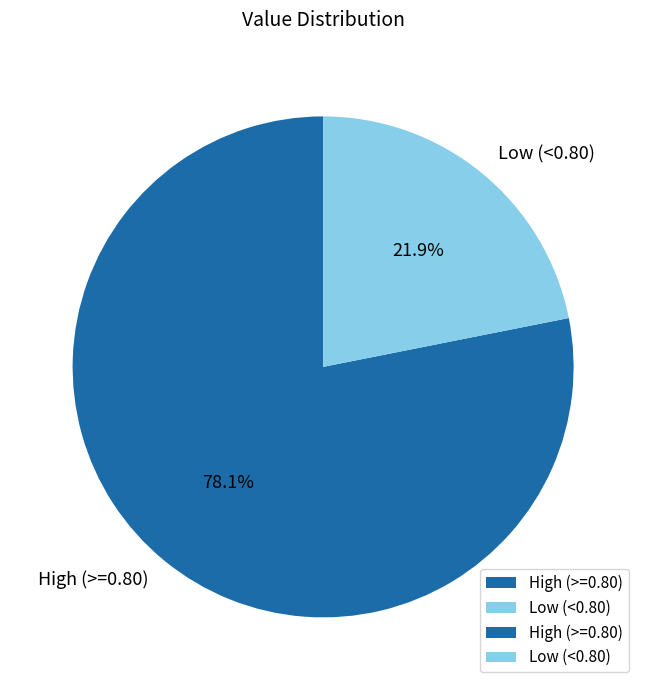

What is the majority slice?

High (>=0.80)